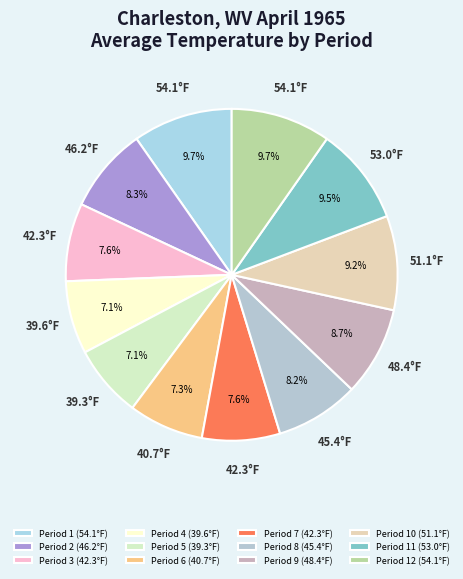

Count the number of slices in the pie.

12